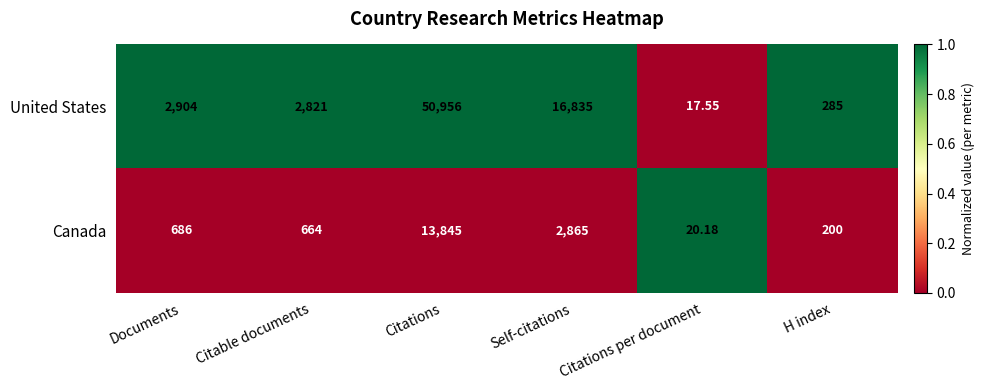

At which label is United States closest to 25486?

Self-citations